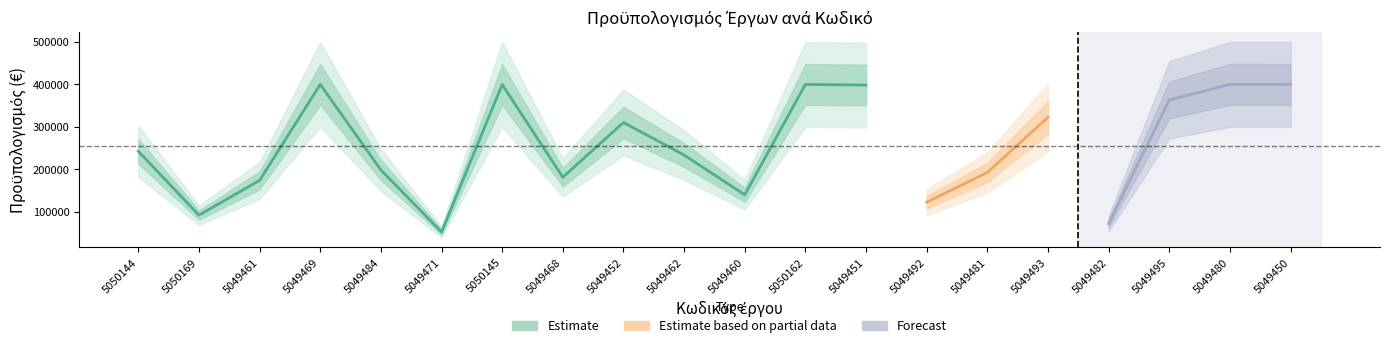

Reading left to right, transcribe all the data shown in this chart.

5050144=242555.2	5050169=92142.8	5049461=174077.5	5049469=399912.0	5049484=198532.5	5049471=52426.4	5050145=399794.3	5049468=181366.3	5049452=310389.5	5049462=233678.5	5049460=140225.0	5050162=400000.0	5049451=398475.0	5049492=122617.5	5049481=192701.1	5049493=322575.0	5049482=72508.1	5049495=363283.2	5049480=400000.0	5049450=399912.0